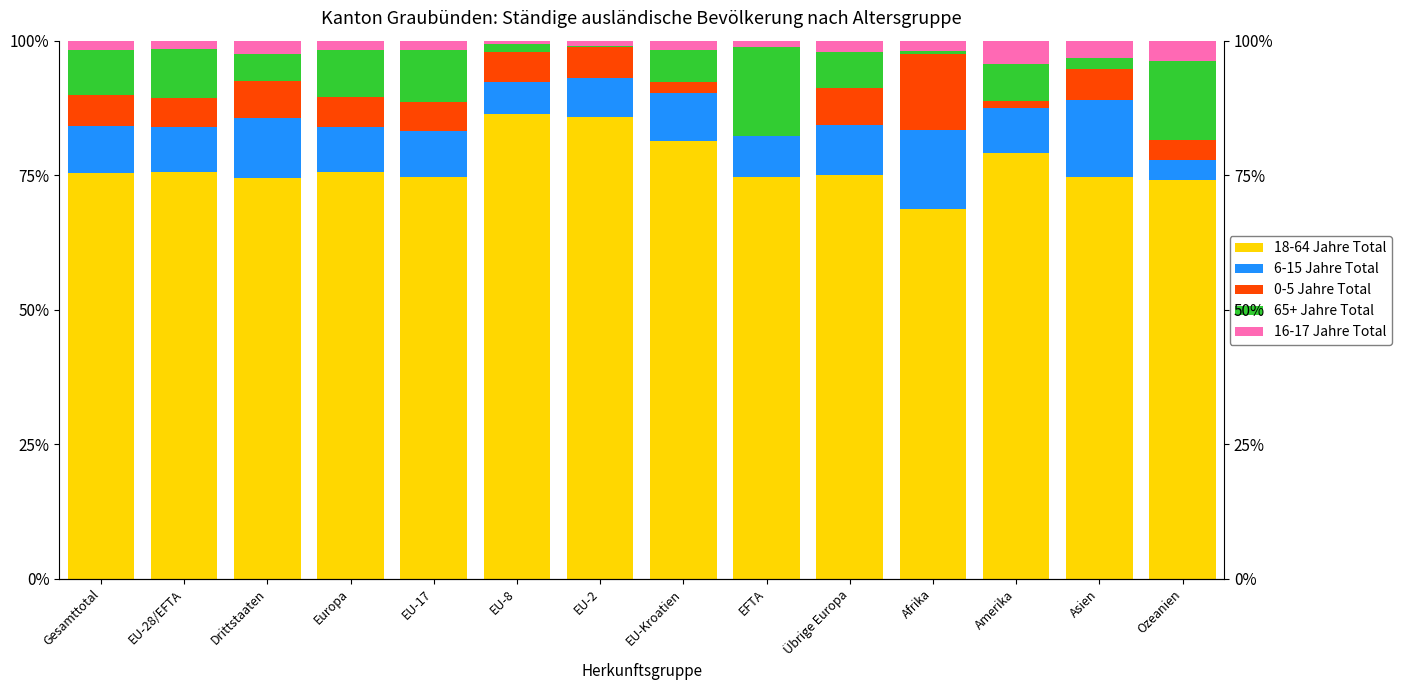

Which series has the largest total across all categories?

18-64 Jahre Total